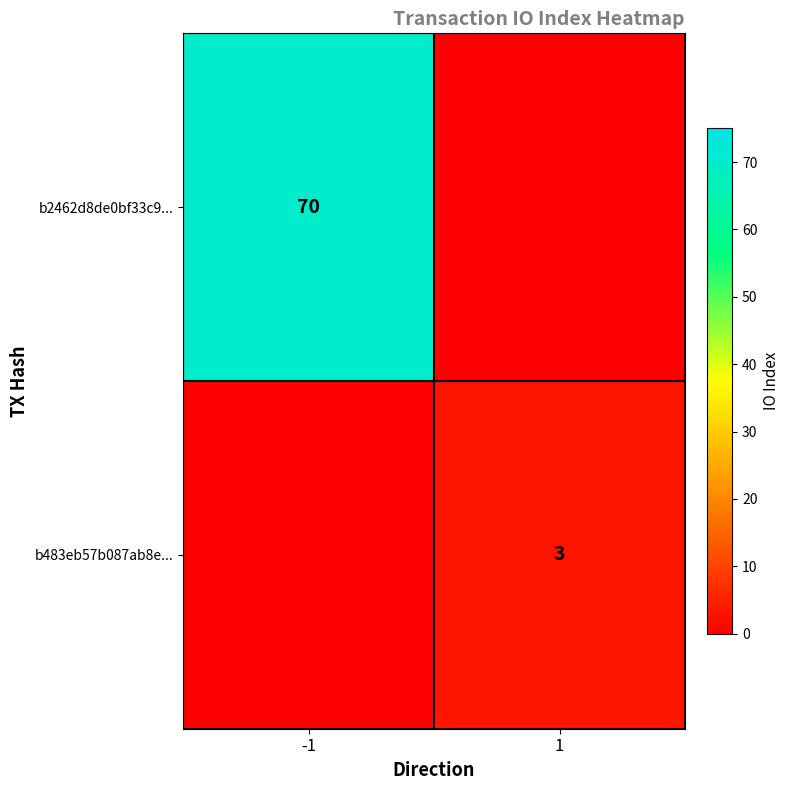

The value of b483eb57b087ab8e... at 1 is 3. True or false?

True